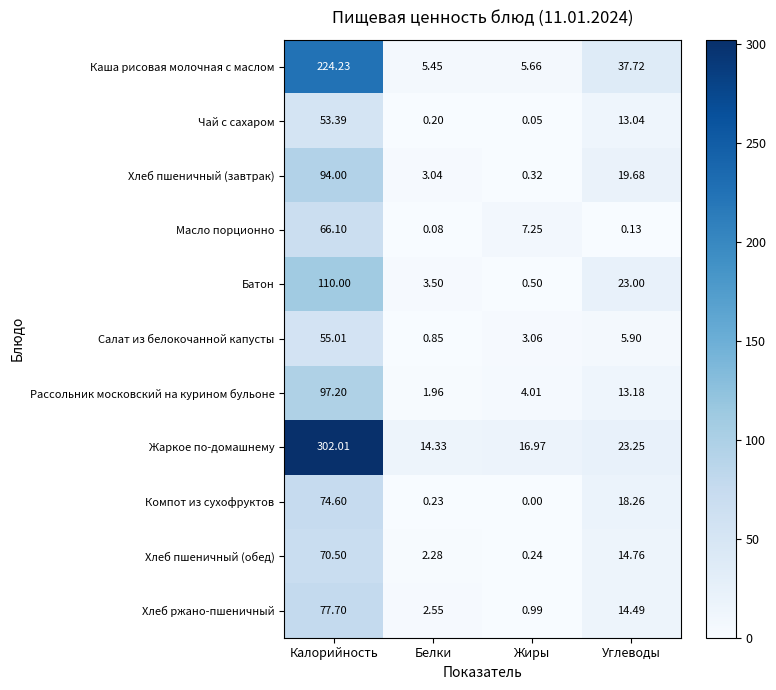

At which category does the chart reach its minimum across all series?

Жиры